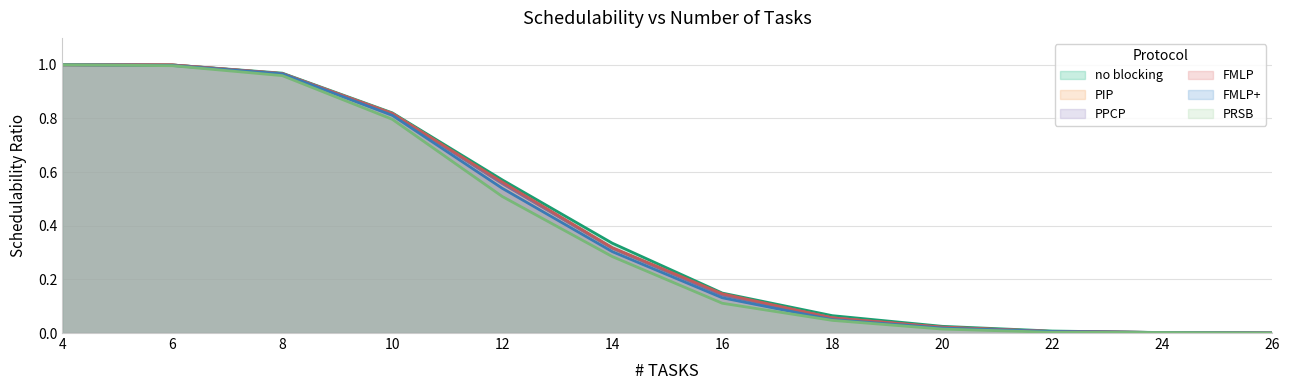

How many lines are shown in the chart?

6